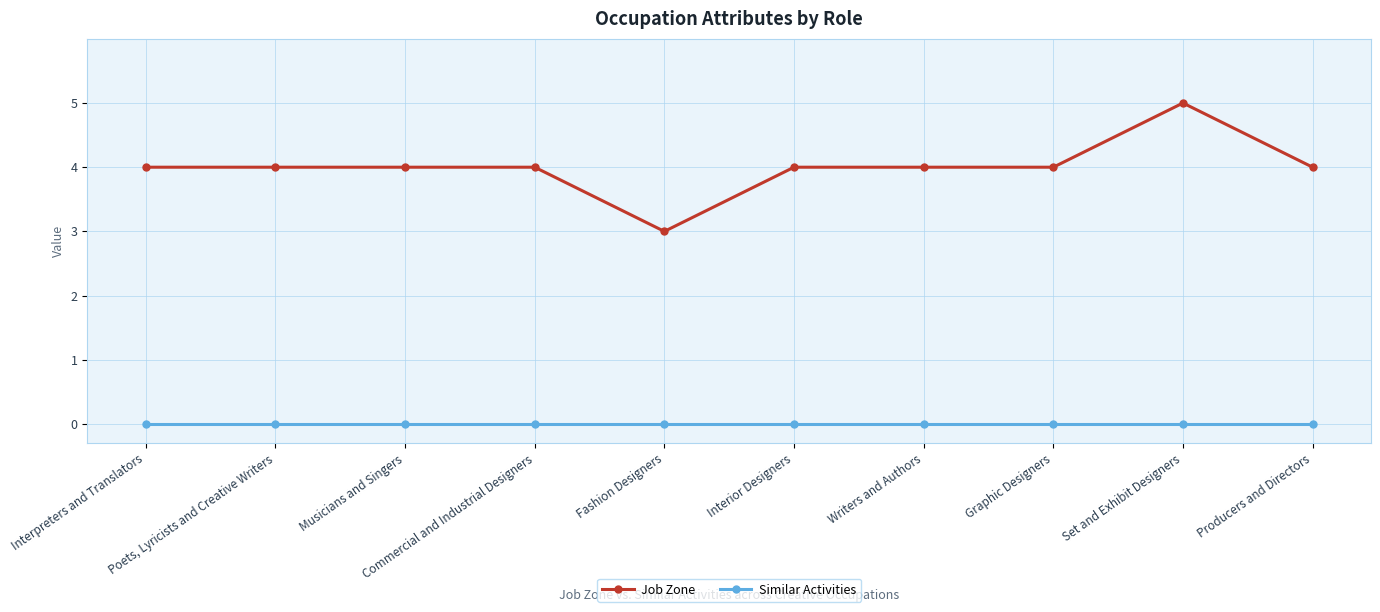

What value does the Job Zone series have at Commercial and Industrial Designers?

4